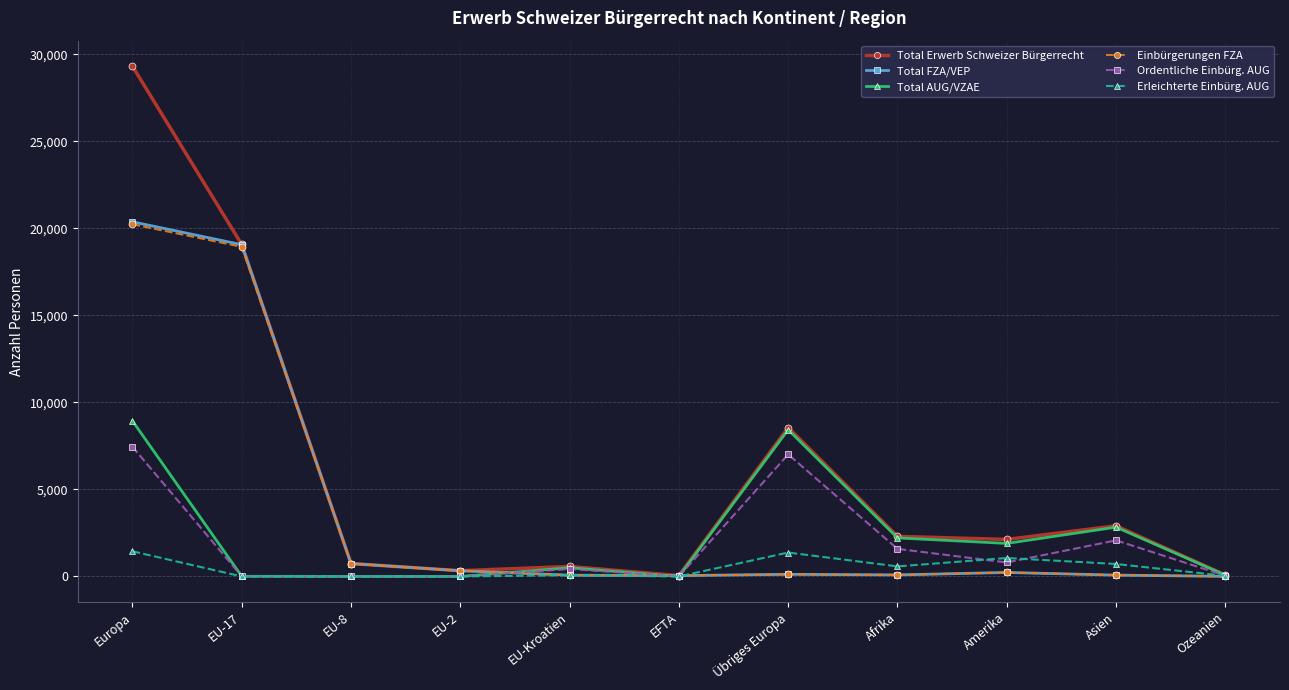

The value of Ordentliche Einbürg. AUG at Übriges Europa is 7011. True or false?

True